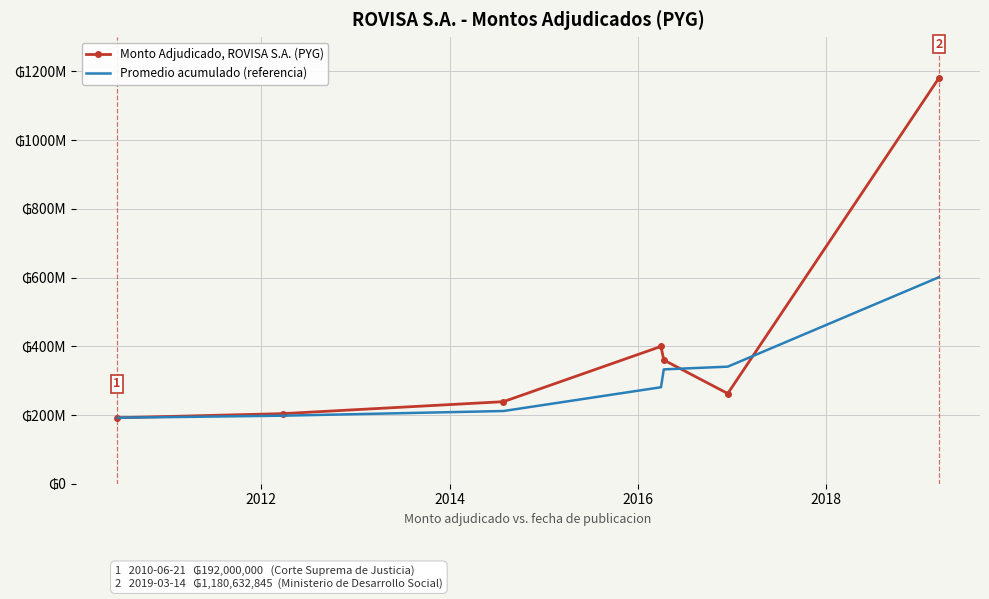

What is the label of the 4th point from the right?

2016